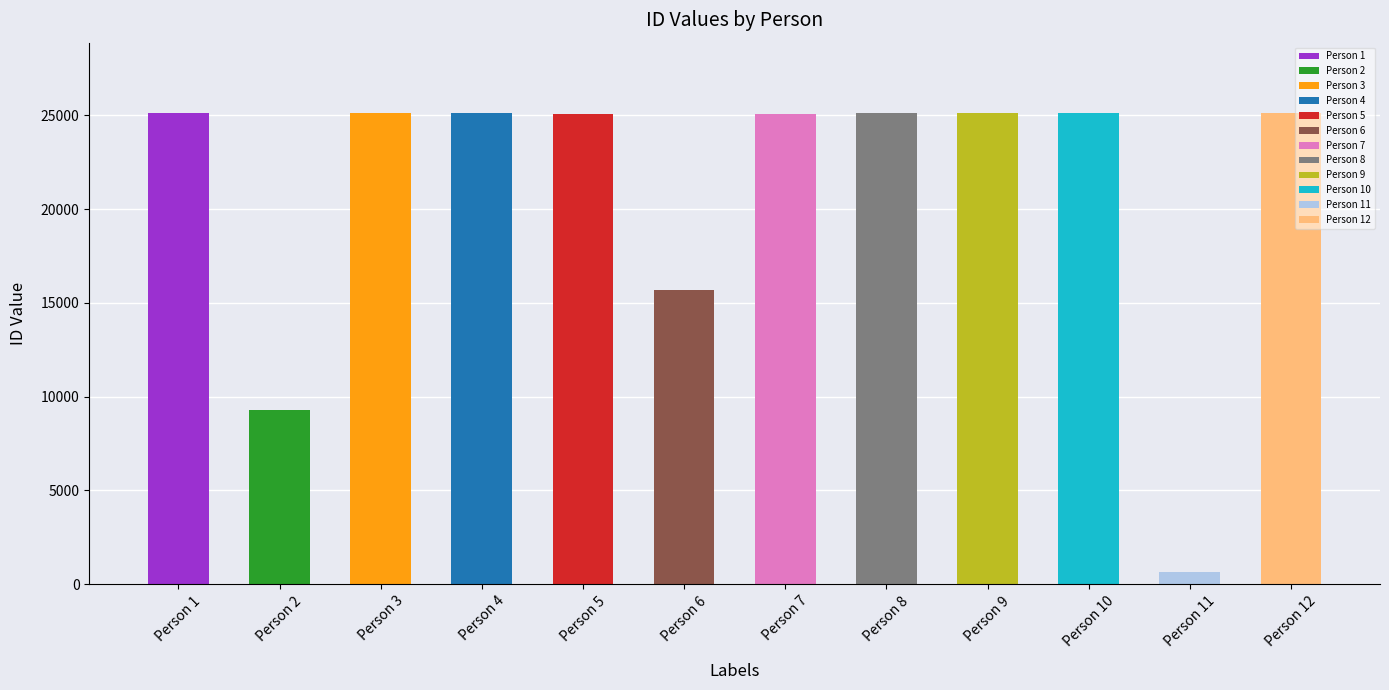

What is the difference between the second highest and minimum values?

24449